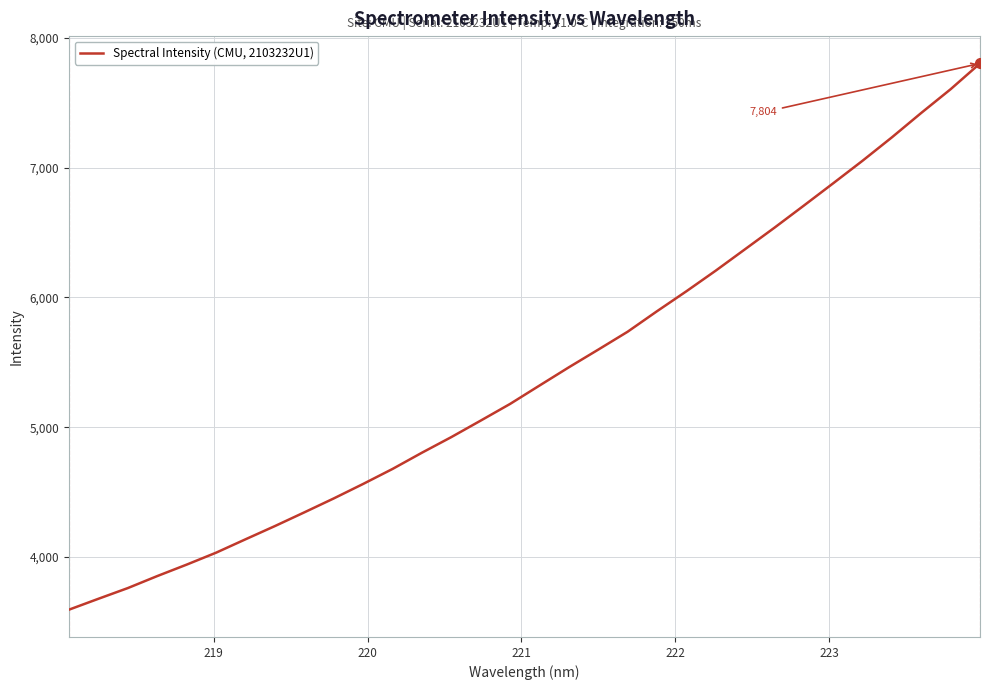

What is the maximum value shown in the chart?

7803.8